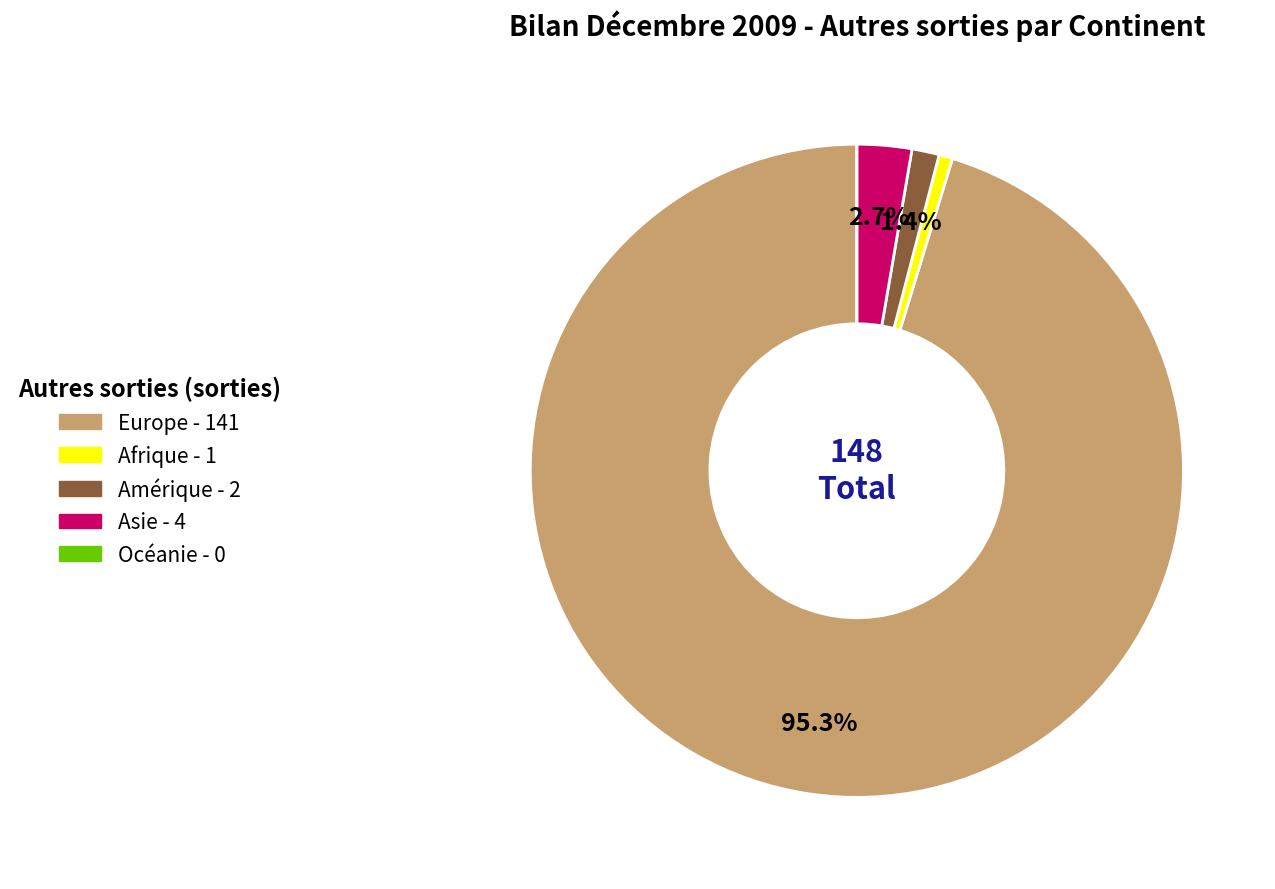

Does Europe account for over 50% of the chart?

Yes